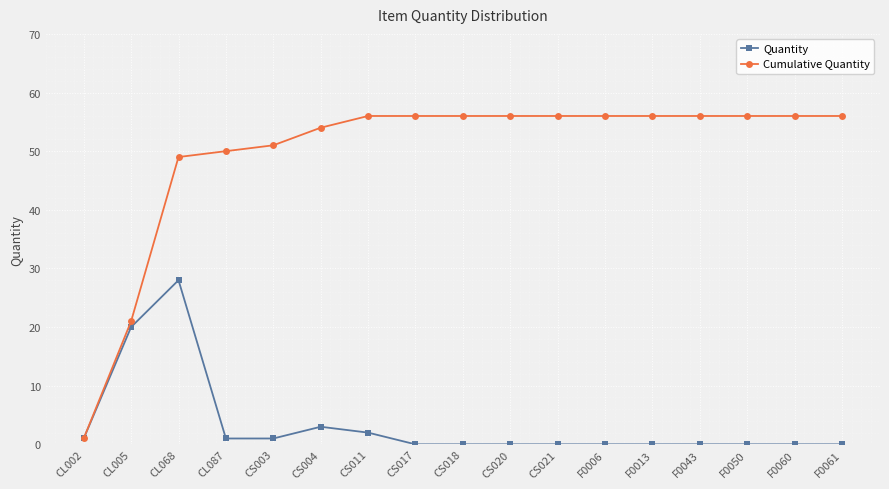

What position from the right is F0060?

2